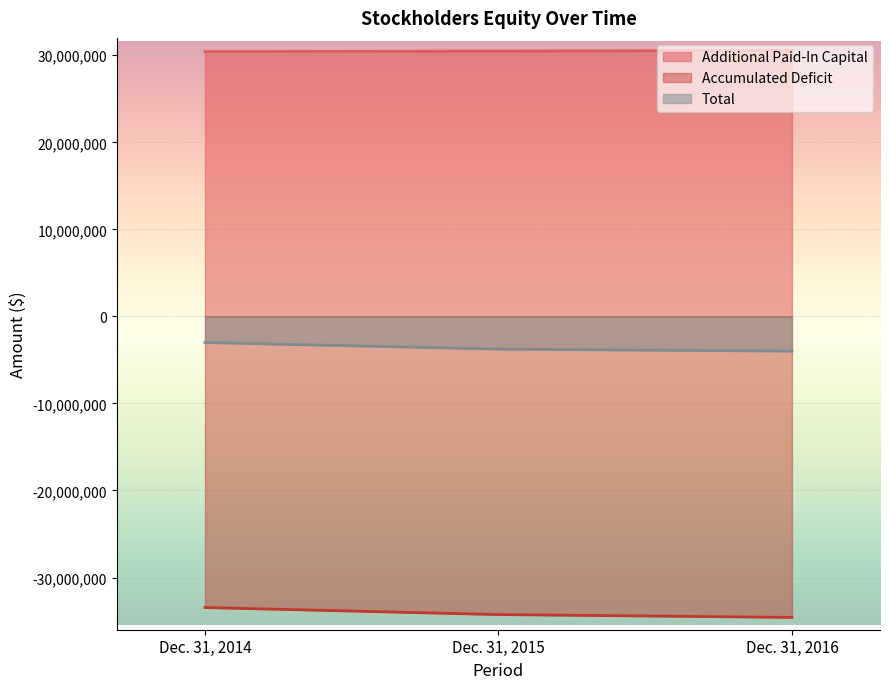

Which series has the largest total across all categories?

Additional Paid-In Capital